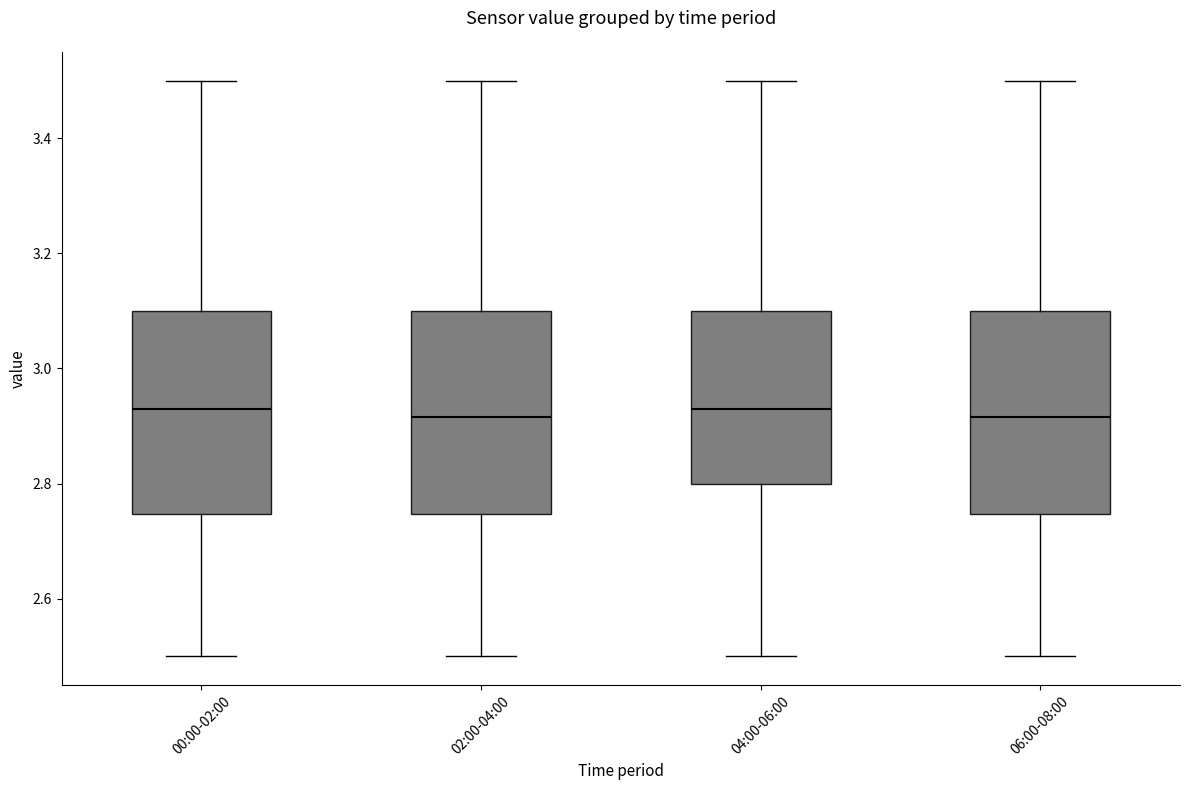

Reading left to right, read every box against the y-axis: the position of its median line, the range the box covers, and the ends of its whiskers. The values are not printed on the chart, so give them approximately, as read against the axis.

00:00-02:00: median 2.94, box 2.74 to 3.10, whiskers 2.50 to 3.50
02:00-04:00: median 2.92, box 2.74 to 3.10, whiskers 2.50 to 3.50
04:00-06:00: median 2.94, box 2.80 to 3.10, whiskers 2.50 to 3.50
06:00-08:00: median 2.92, box 2.74 to 3.10, whiskers 2.50 to 3.50